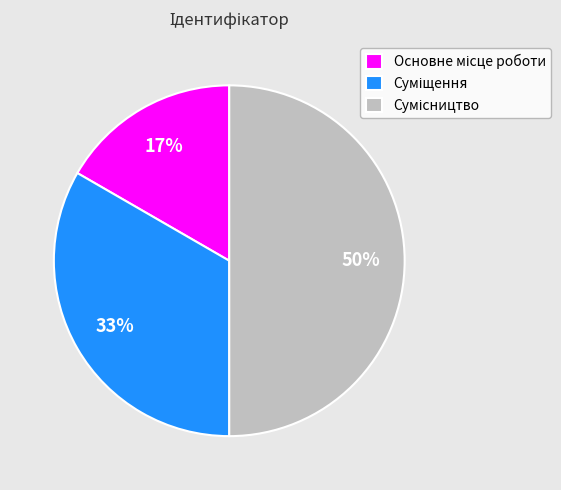

To the nearest percent, what is the difference between the largest and smallest slice percentages?

33%